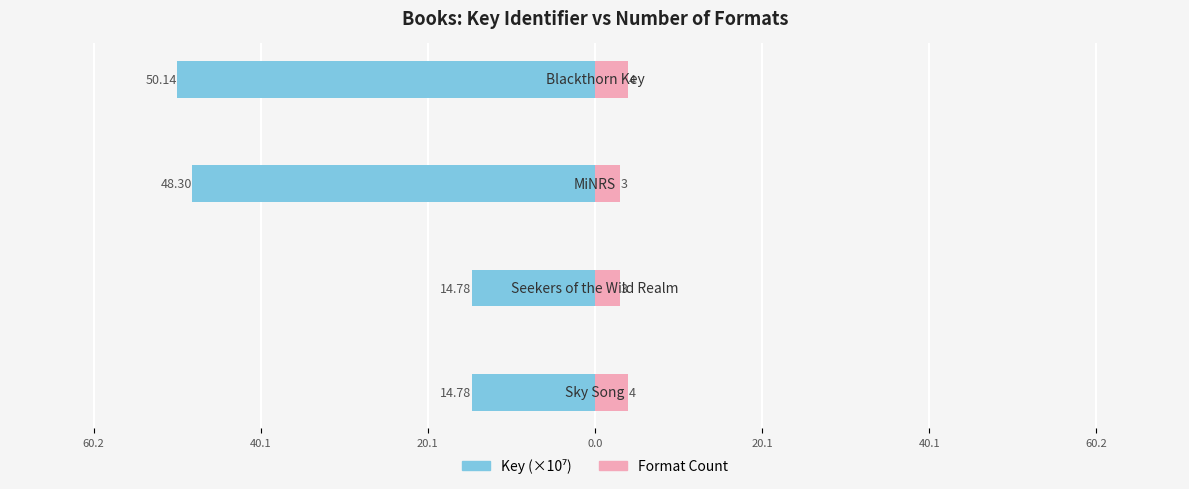

Reading left to right, what are all the values shown in this chart?

Key (×10⁷): 60.2=-14.8	40.1=-14.8	20.1=-48.3	0.0=-50.1
Format Count: 60.2=4.0	40.1=3.0	20.1=3.0	0.0=4.0